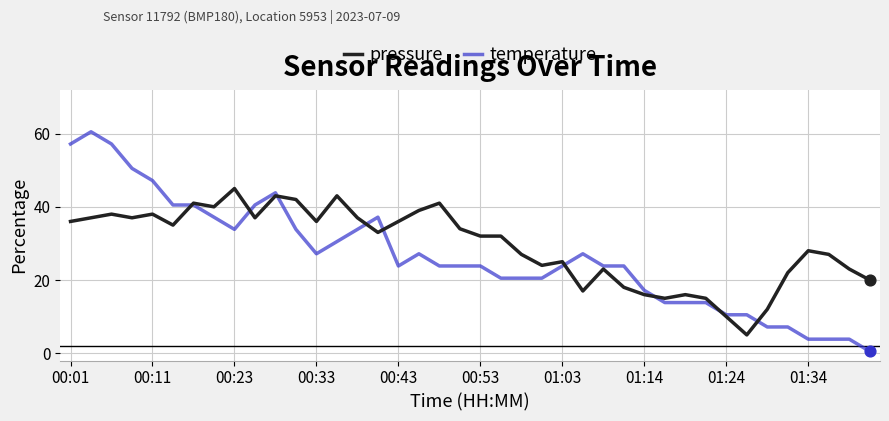

What is the maximum value for pressure?

45.0